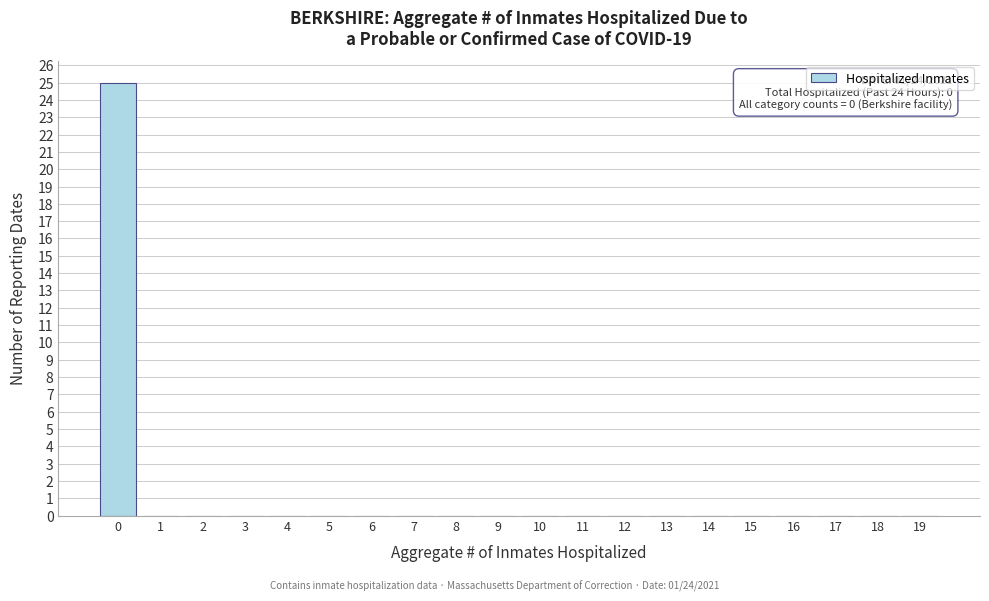

Reading right to left, extract all data points from this chart.

19=0	18=0	17=0	16=0	15=0	14=0	13=0	12=0	11=0	10=0	9=0	8=0	7=0	6=0	5=0	4=0	3=0	2=0	1=0	0=25